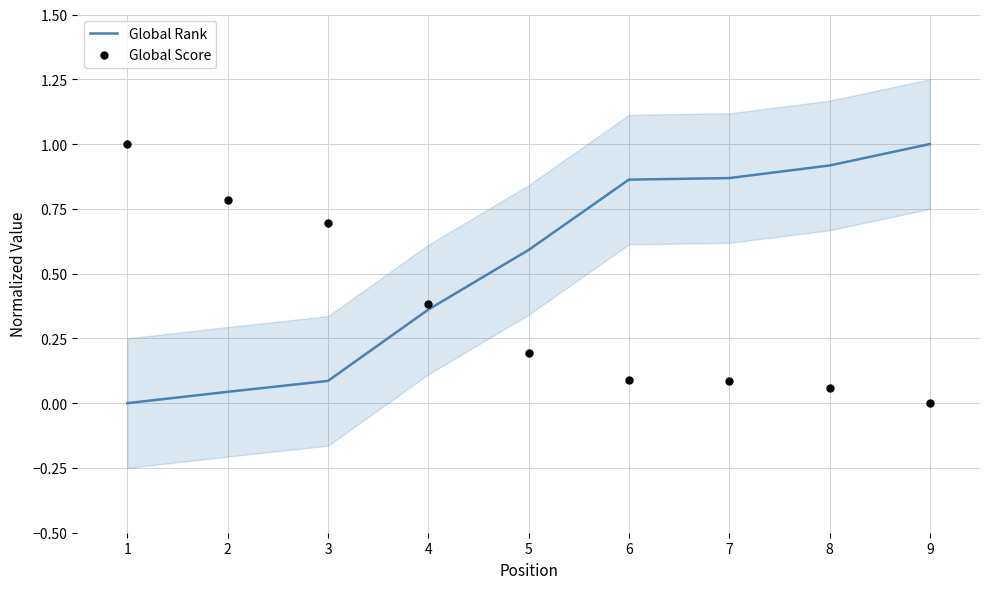

Which series has the widest spread of Y values?

Global Rank